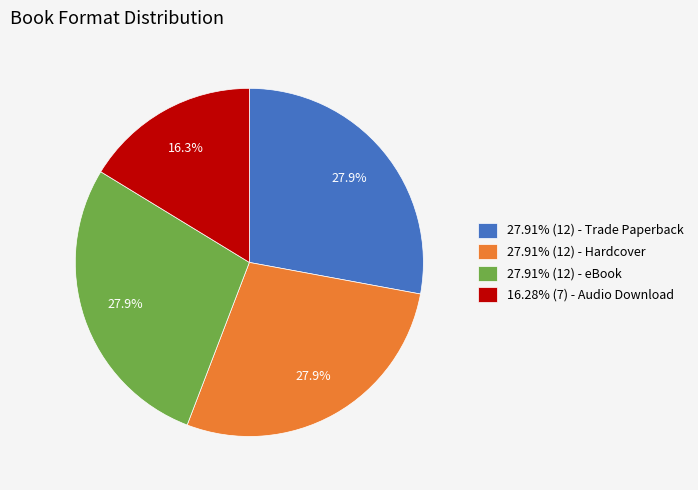

Is there a majority slice in this chart?

No